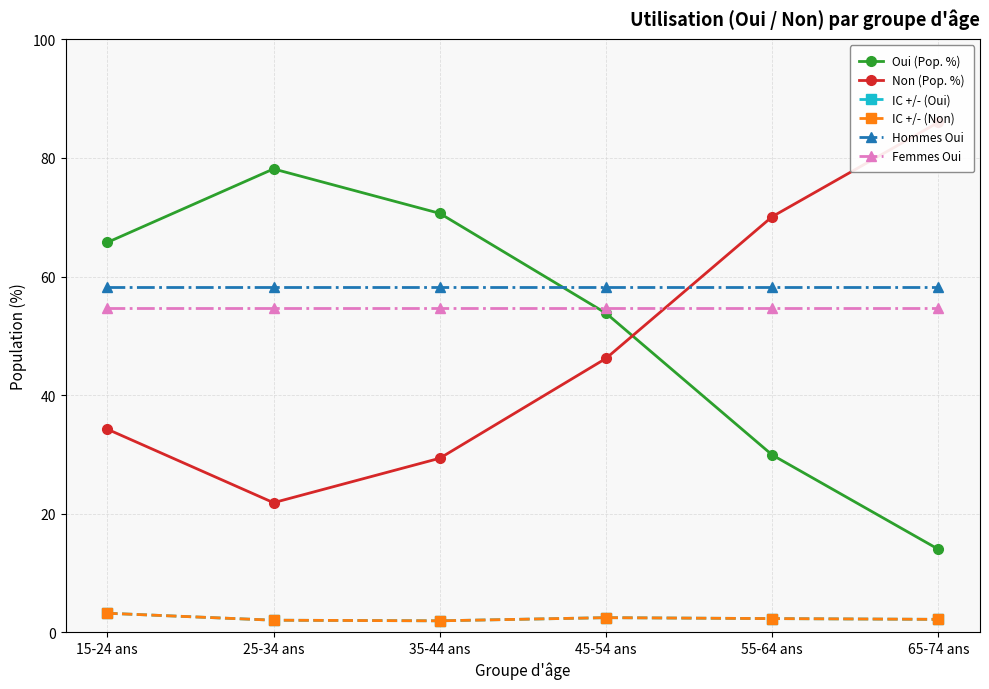

What is the label of the 3rd point from the left?

35-44 ans